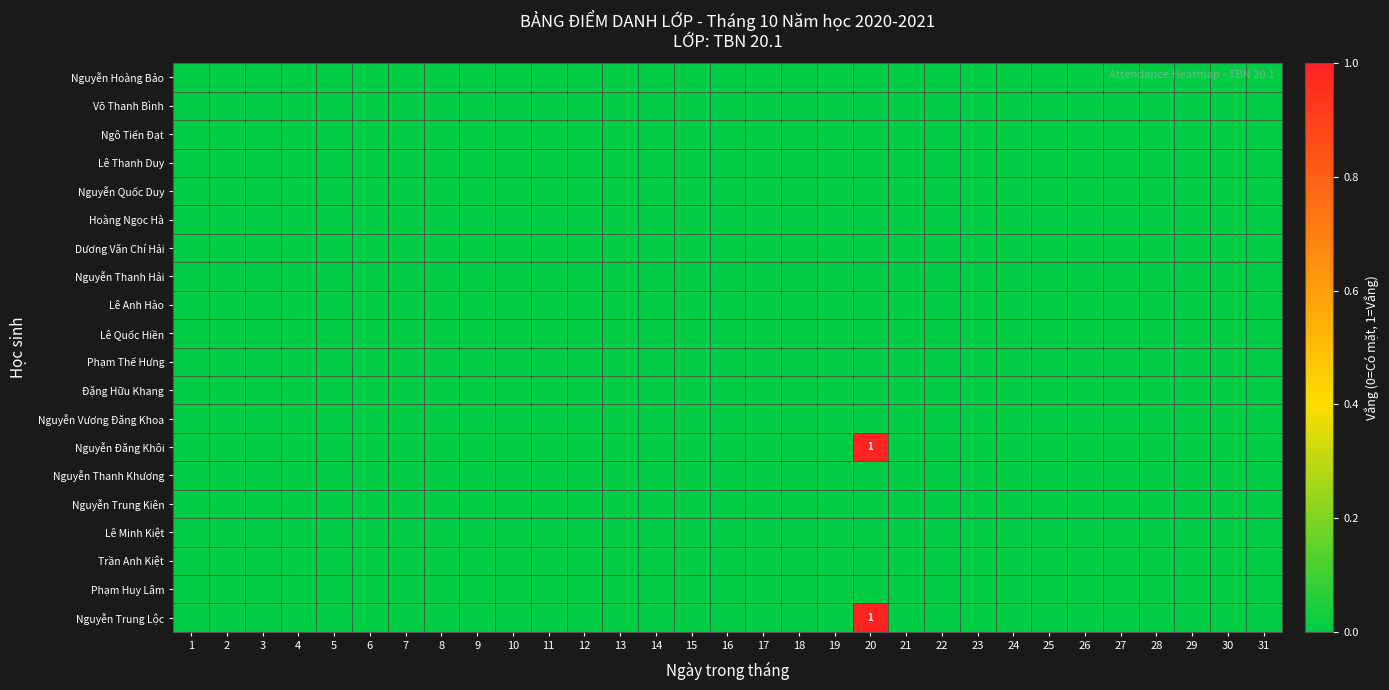

At how many categories does at least one series exceed 0?

1